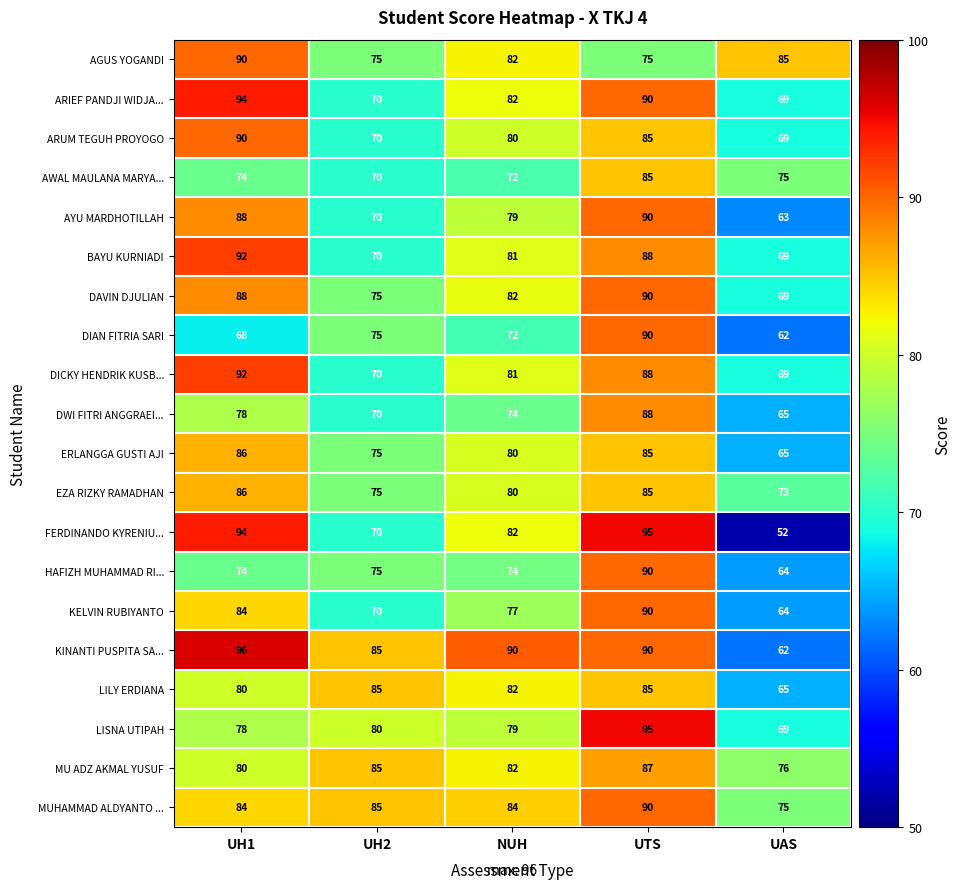

Which category has the highest value in the MUHAMMAD ALDYANTO ... series?

UTS